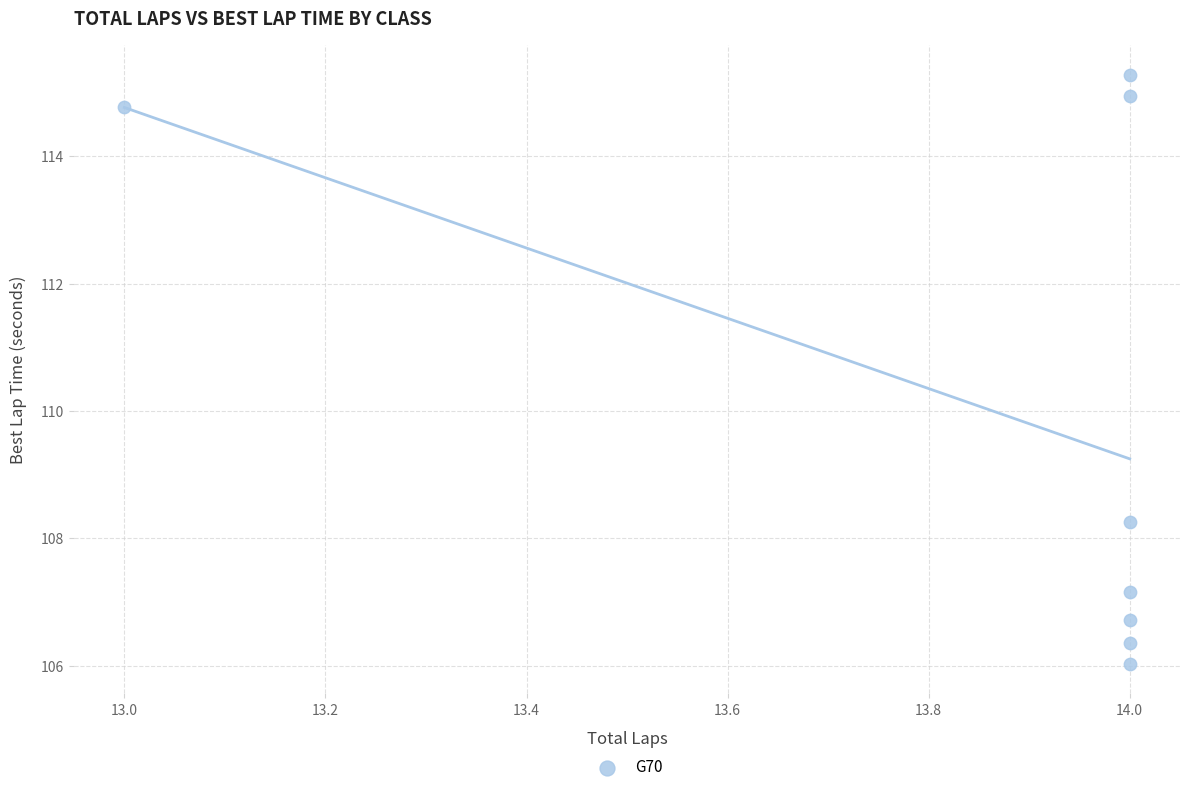

What Y value in the scatter plot is closest to 110?

108.3